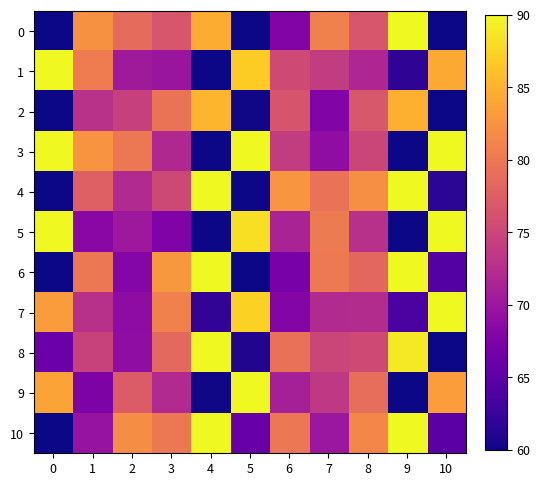

Reading right to left, extract all data points from this chart.

0: 10=60.0	9=90.0	8=76.6	7=80.9	6=67.9	5=60.0	4=84.5	3=76.6	2=78.7	1=82.2	0=60.0
1: 10=84.2	9=61.8	8=71.7	7=73.9	6=75.4	5=86.9	4=60.0	3=69.9	2=70.4	1=80.3	0=90.0
2: 10=60.0	9=84.7	8=76.7	7=67.7	6=76.5	5=60.2	4=85.2	3=79.6	2=74.3	1=72.9	0=60.0
3: 10=90.0	9=60.0	8=74.9	7=69.0	6=74.0	5=90.0	4=60.0	3=71.9	2=79.9	1=82.5	0=90.0
4: 10=61.6	9=90.0	8=82.0	7=79.4	6=82.5	5=60.0	4=90.0	3=75.3	2=72.0	1=77.6	0=60.0
5: 10=90.0	9=60.0	8=72.7	7=80.3	6=71.3	5=88.2	4=60.0	3=67.7	2=70.1	1=68.4	0=90.0
6: 10=64.3	9=90.0	8=78.3	7=80.0	6=67.1	5=60.0	4=90.0	3=82.8	2=68.2	1=79.8	0=60.0
7: 10=90.0	9=63.7	8=72.2	7=72.0	6=68.0	5=87.3	4=62.0	3=80.8	2=68.9	1=72.7	0=83.2
8: 10=60.0	9=88.8	8=75.4	7=74.9	6=79.3	5=61.0	4=90.0	3=78.4	2=68.9	1=74.6	0=66.2
9: 10=83.2	9=60.0	8=79.1	7=73.6	6=71.0	5=90.0	4=60.1	3=72.0	2=77.2	1=67.5	0=83.7
10: 10=64.9	9=90.0	8=81.3	7=70.0	6=79.9	5=65.9	4=90.0	3=79.9	2=81.9	1=69.6	0=60.0